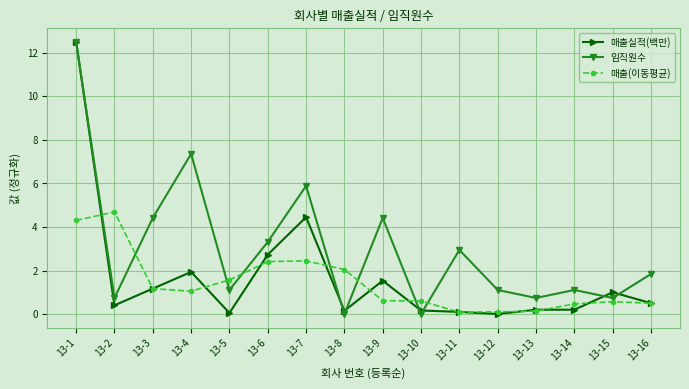

What is the average value of the 매출실적(백만) series?

1.7